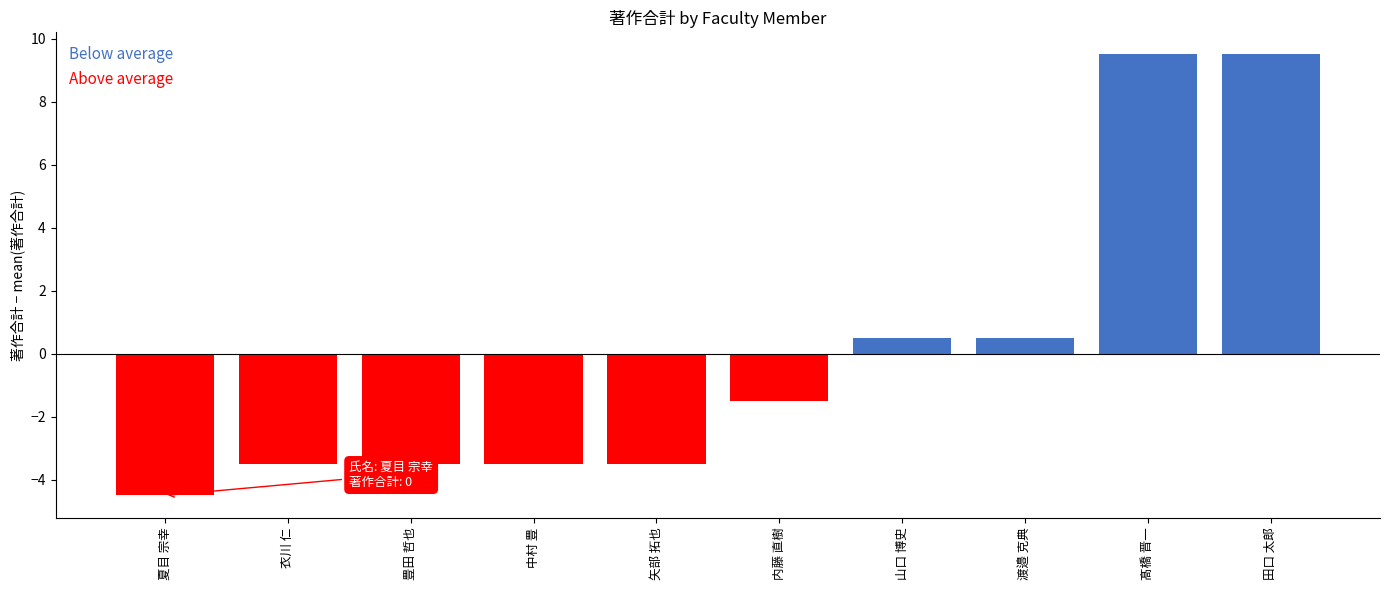

Reading left to right, extract all data points from this chart.

衣川 仁=1	髙橋 晋一=14	田口 太郎=14	豊田 哲也=1	内藤 直樹=3	中村 豊=1	夏目 宗幸=0	矢部 拓也=1	山口 博史=5	渡邉 克典=5